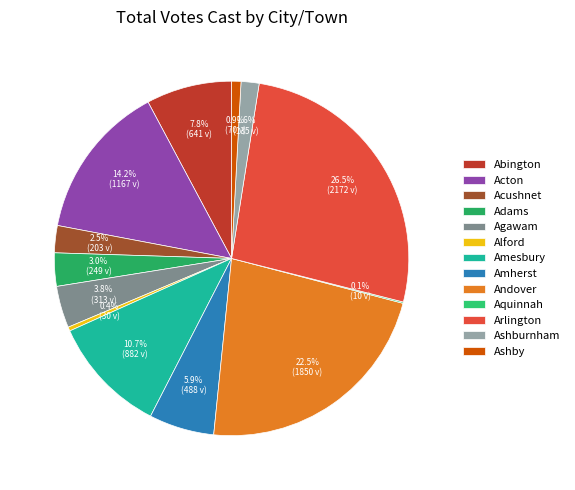

How many segments does this pie chart have?

13